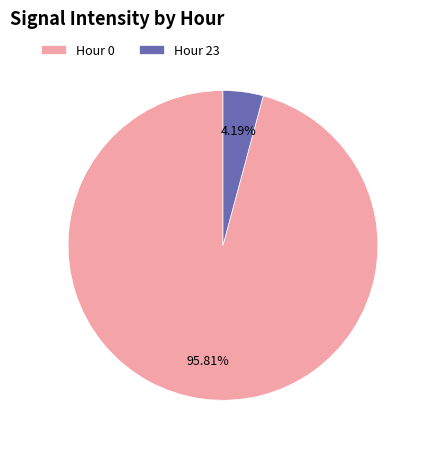

How many slices are in this pie chart?

2